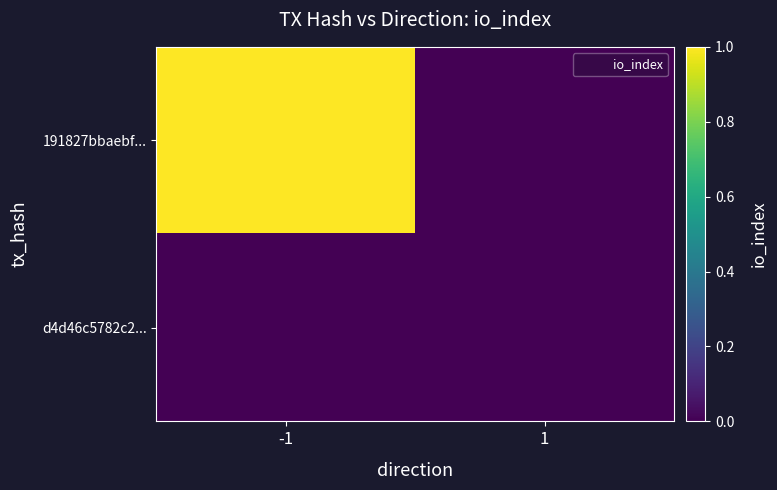

Reading left to right, extract all data points from this chart.

191827bbaebf...: -1=1	1=0
d4d46c5782c2...: -1=0	1=0